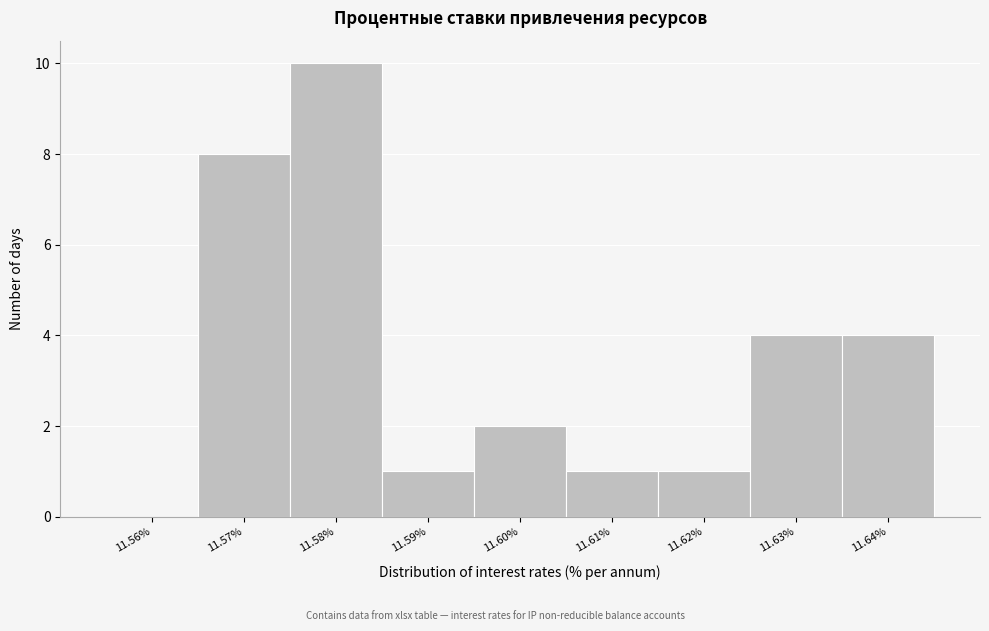

Reading left to right, list all the values displayed in this chart.

11.56%=0	11.57%=8	11.58%=10	11.59%=1	11.60%=2	11.61%=1	11.62%=1	11.63%=4	11.64%=4